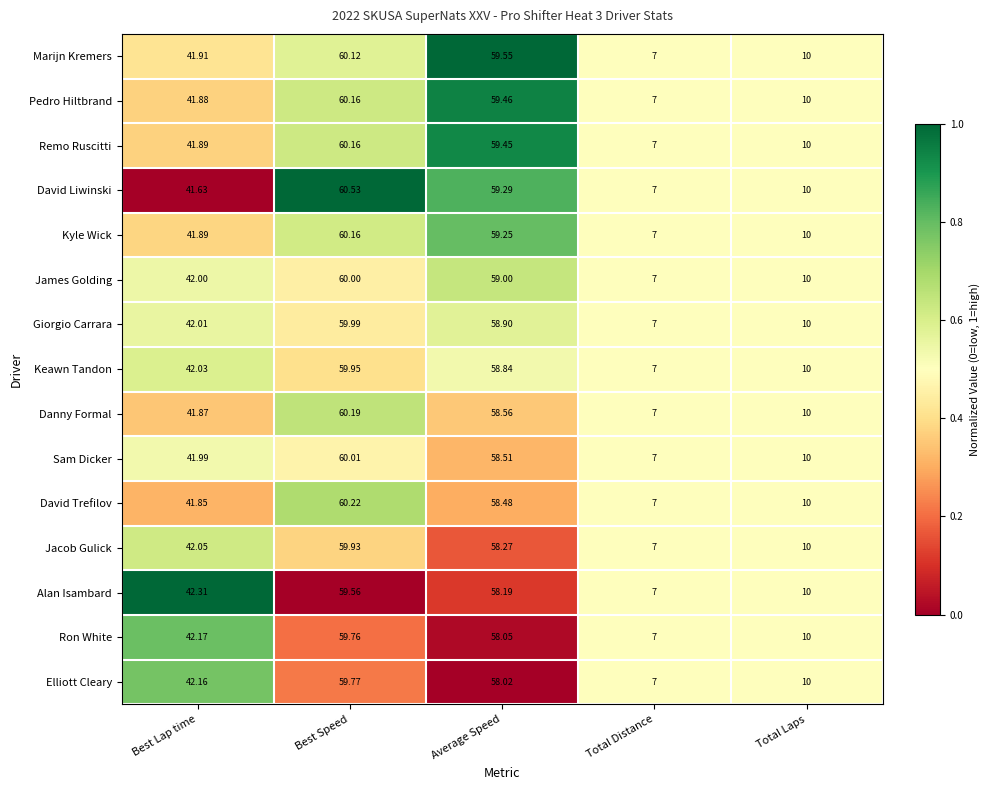

Which series has the largest range (max minus min)?

David Liwinski